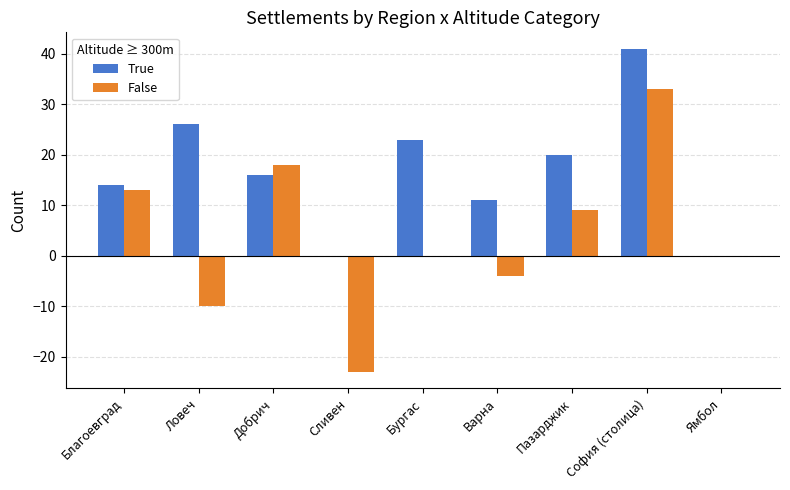

Reading left to right, extract all data points from this chart.

True: Благоевград=14	Ловеч=26	Добрич=16	Сливен=0	Бургас=23	Варна=11	Пазарджик=20	София (столица)=41	Ямбол=0
False: Благоевград=13	Ловеч=-10	Добрич=18	Сливен=-23	Бургас=0	Варна=-4	Пазарджик=9	София (столица)=33	Ямбол=0